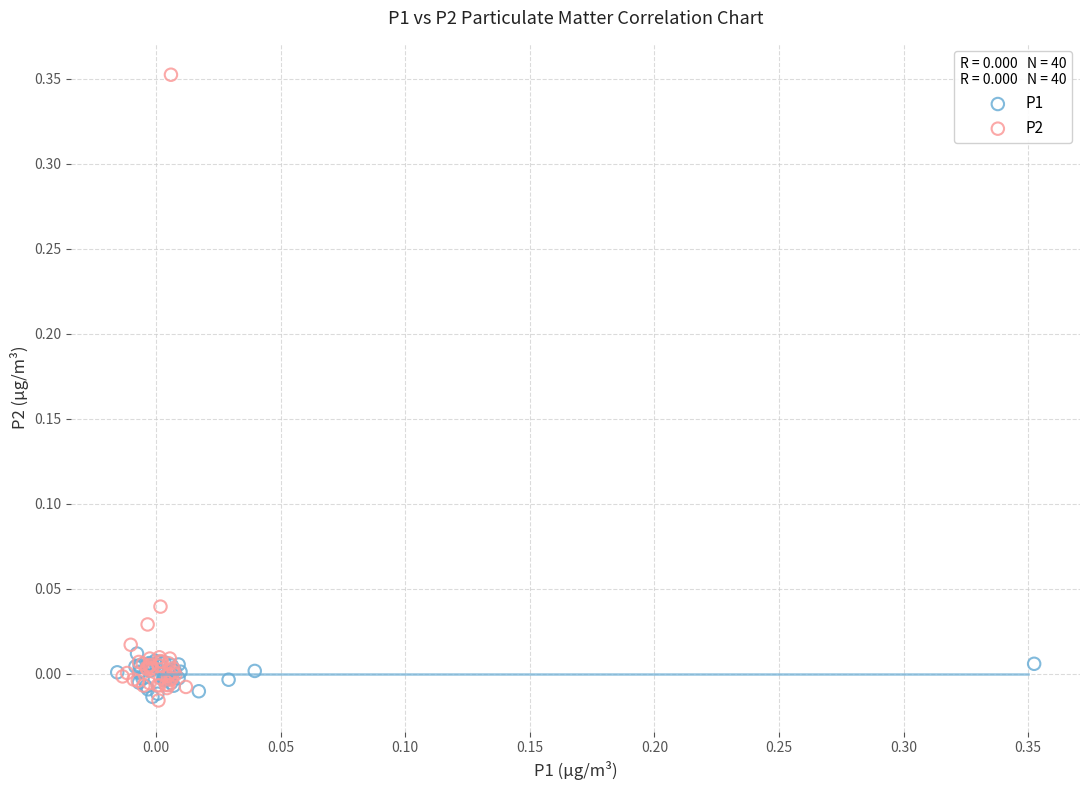

Which series contains the highest Y value?

P2